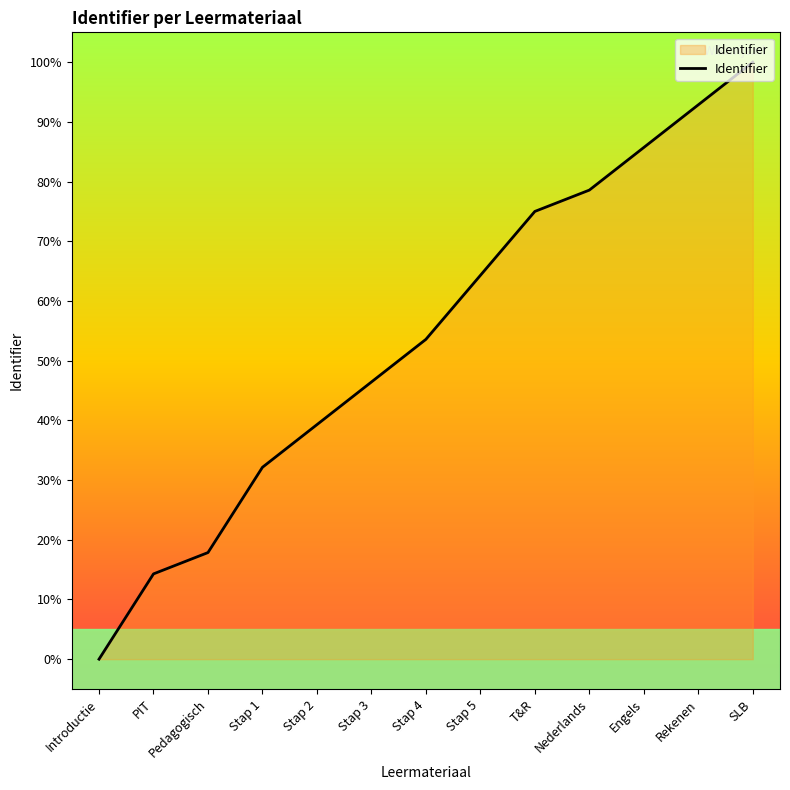

Read the value at SLB.

100.0